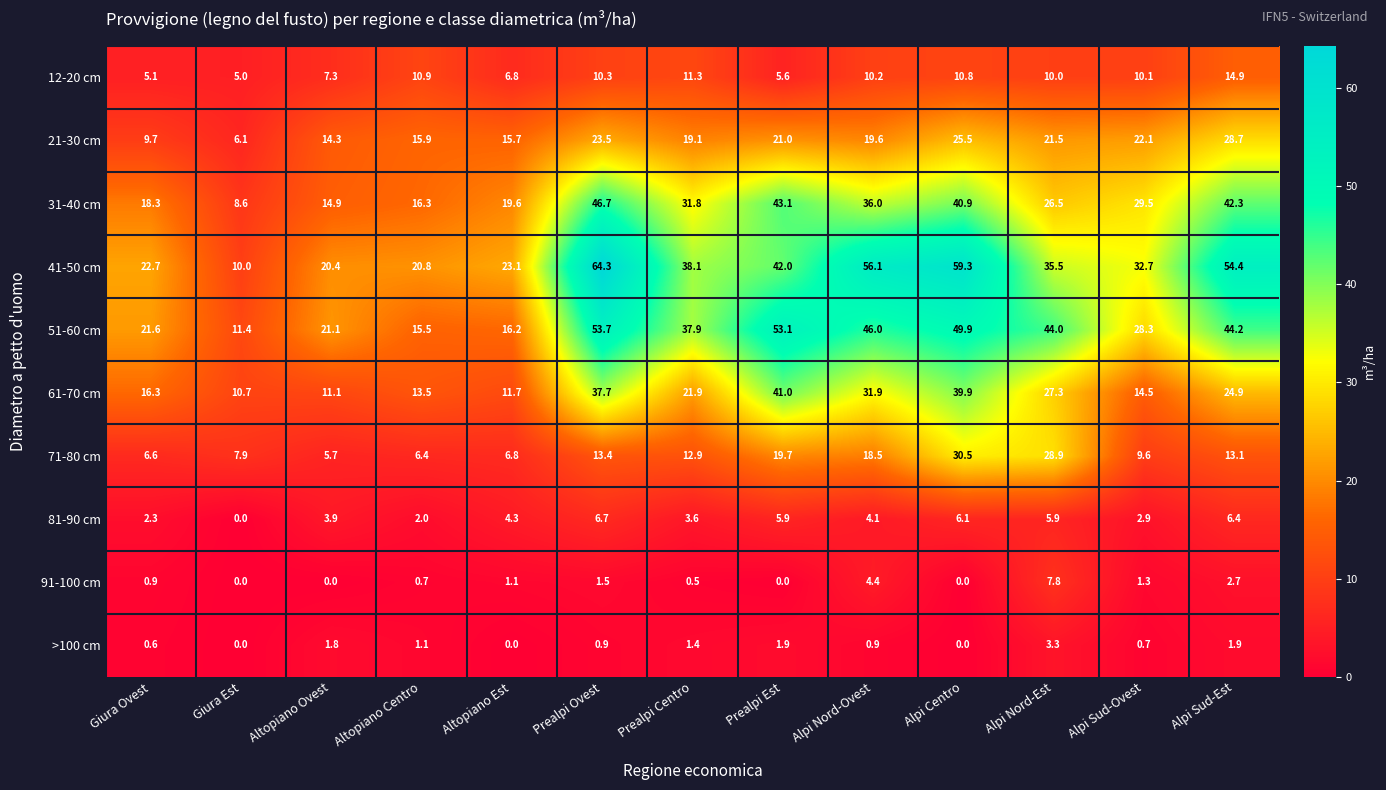

At which label does 61-70 cm first exceed 21?

Prealpi Ovest